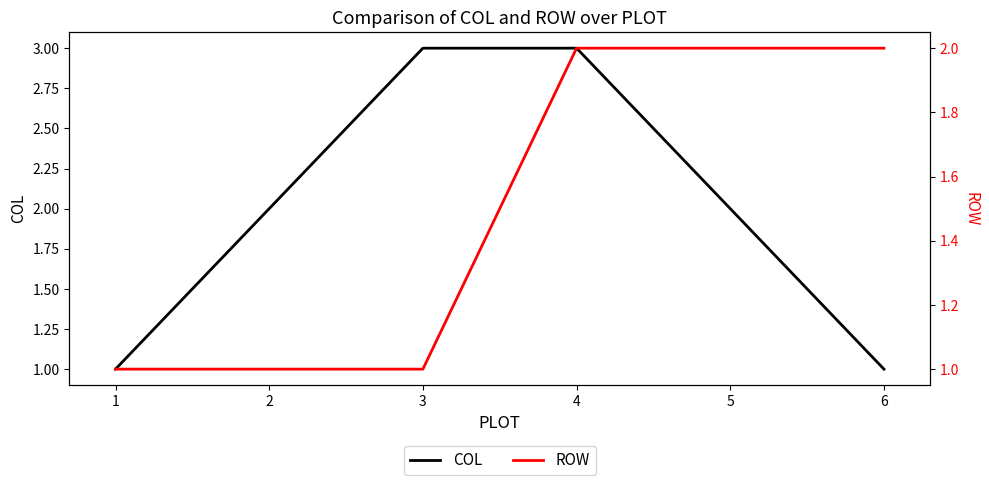

Which series changed the most between 4 and 6?

COL